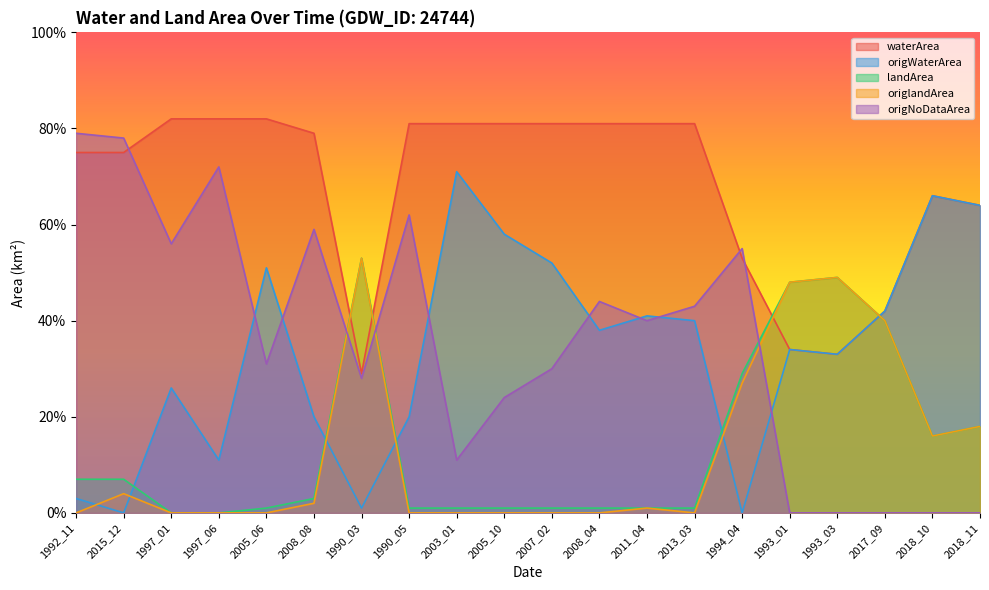

What is the difference between the second highest and minimum values in the origNoDataArea series?

0.8